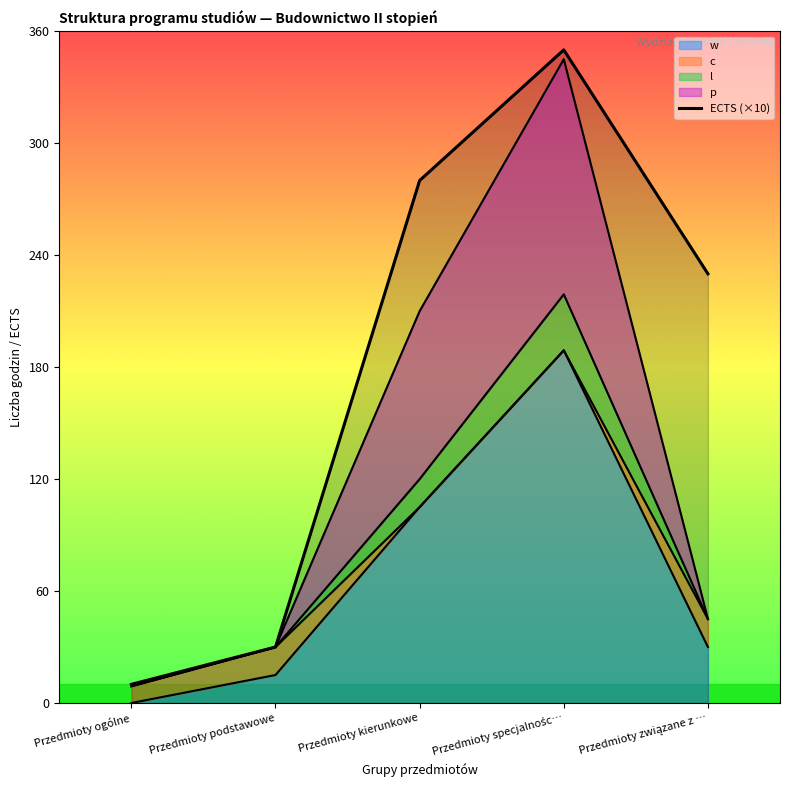

Where does the data first go above 230?

Przedmioty kierunkowe